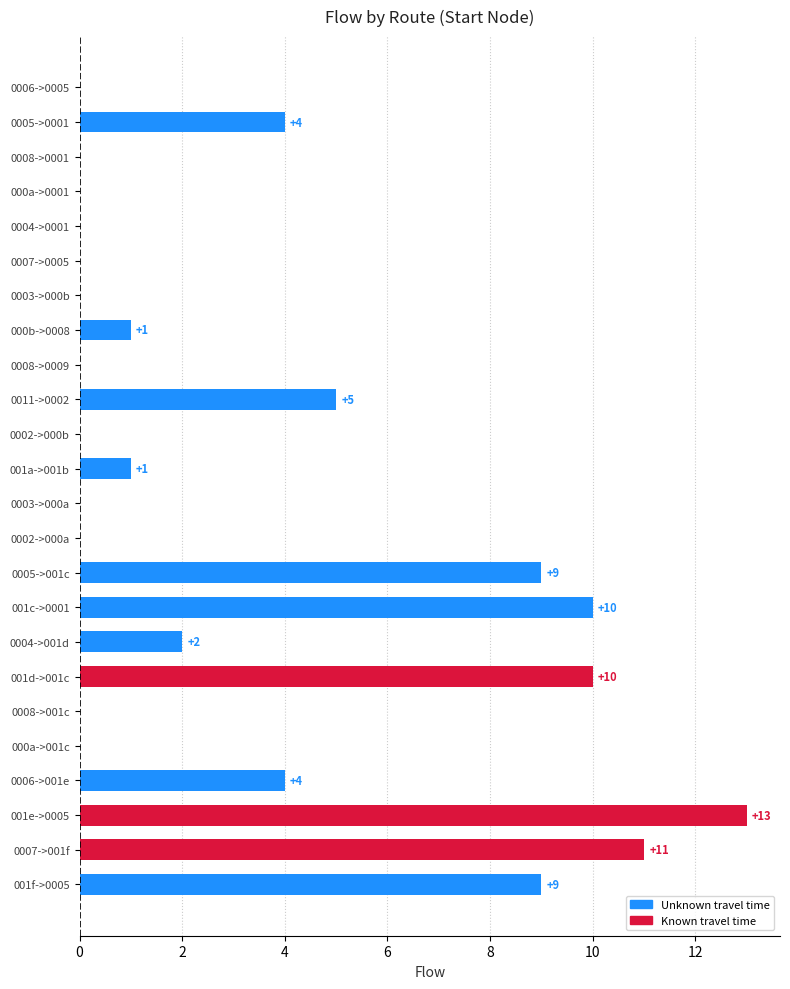

True or false: the data shows -7 at 000a->001c.

False